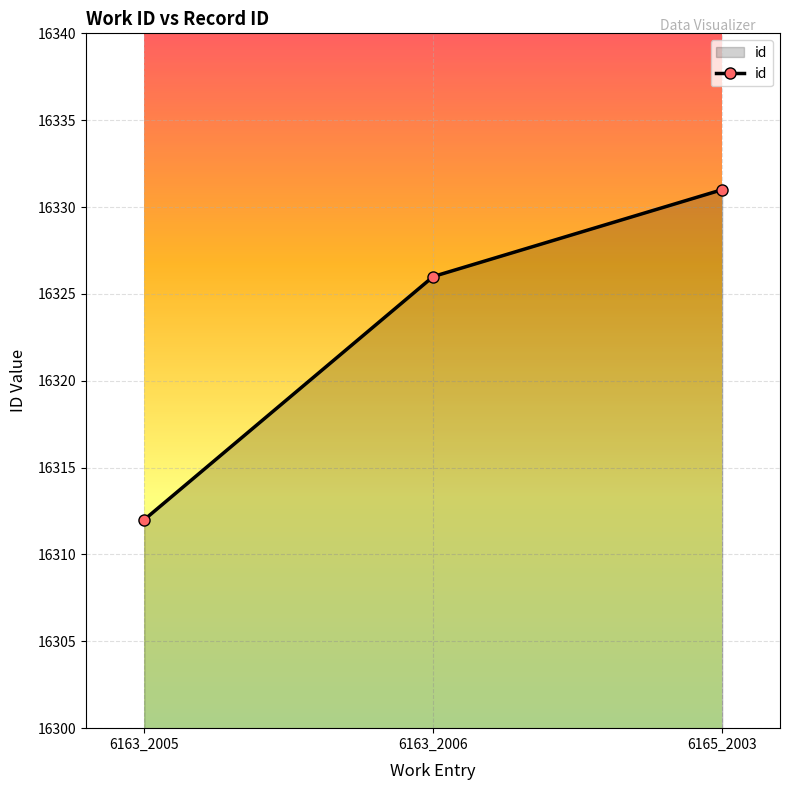

Reading left to right, what are all the values shown in this chart?

6163_2005=16312	6163_2006=16326	6165_2003=16331